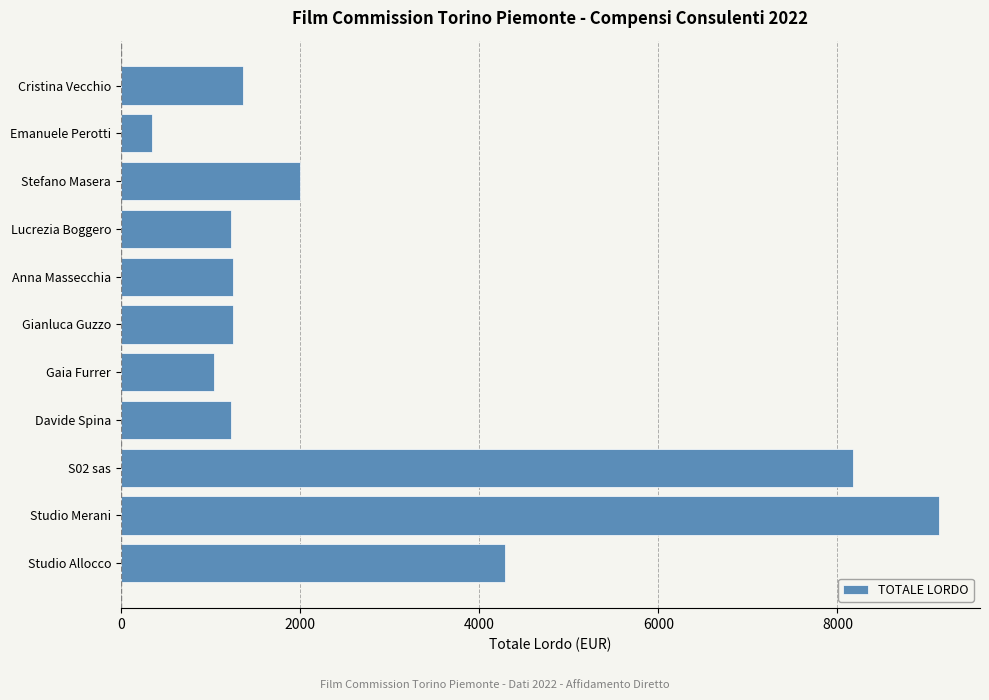

The chart shows a value of 9135.4 at Studio Merani. True or false?

True